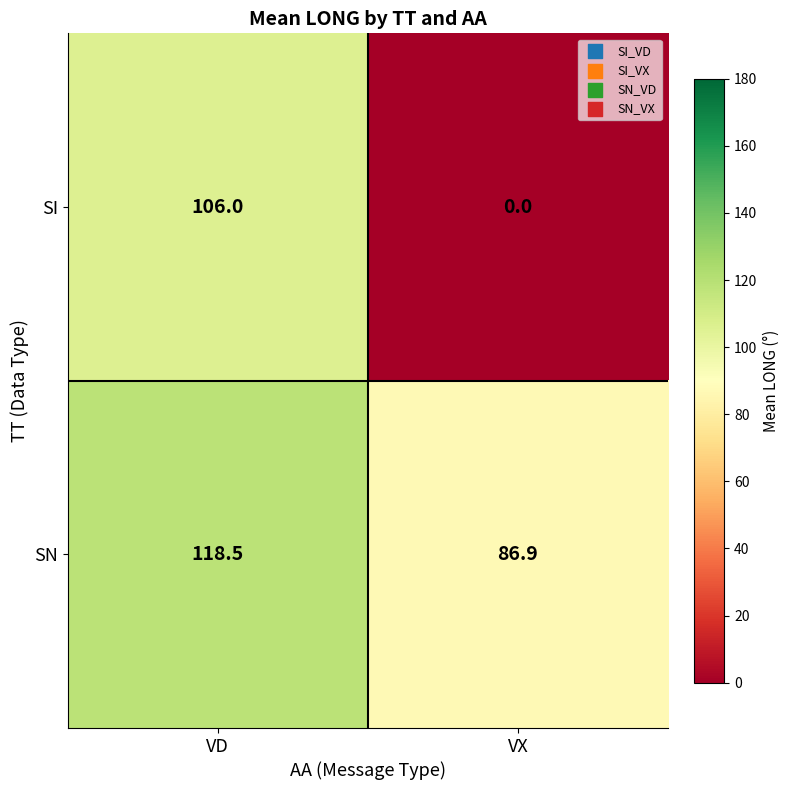

Reading right to left, list all the values displayed in this chart.

SI: VX=0.0	VD=106.0
SN: VX=86.9	VD=118.5